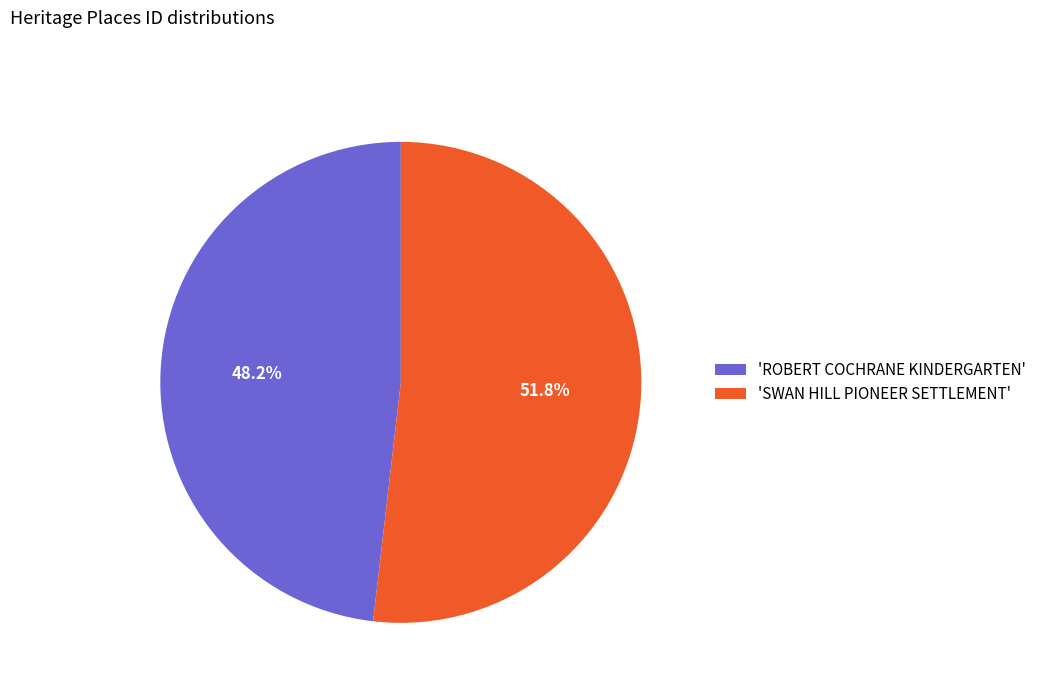

Approximately how many times larger is the value at 'ROBERT COCHRANE KINDERGARTEN' compared to 'SWAN HILL PIONEER SETTLEMENT'?

0.9